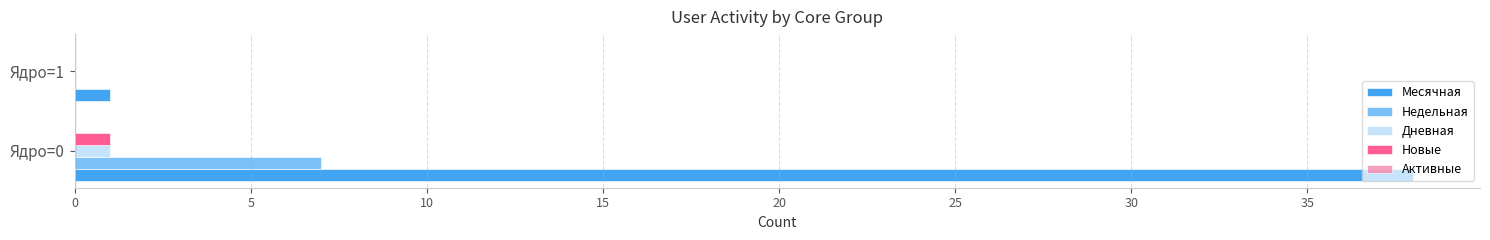

What is the sum of all Недельная values?

7